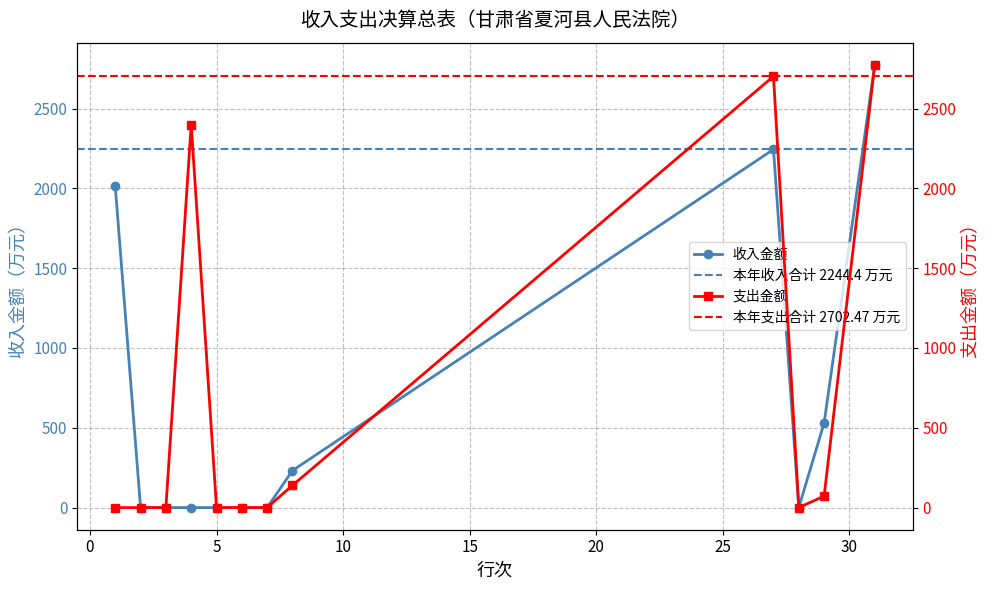

What is the difference between the highest and lowest values at 27?

458.1